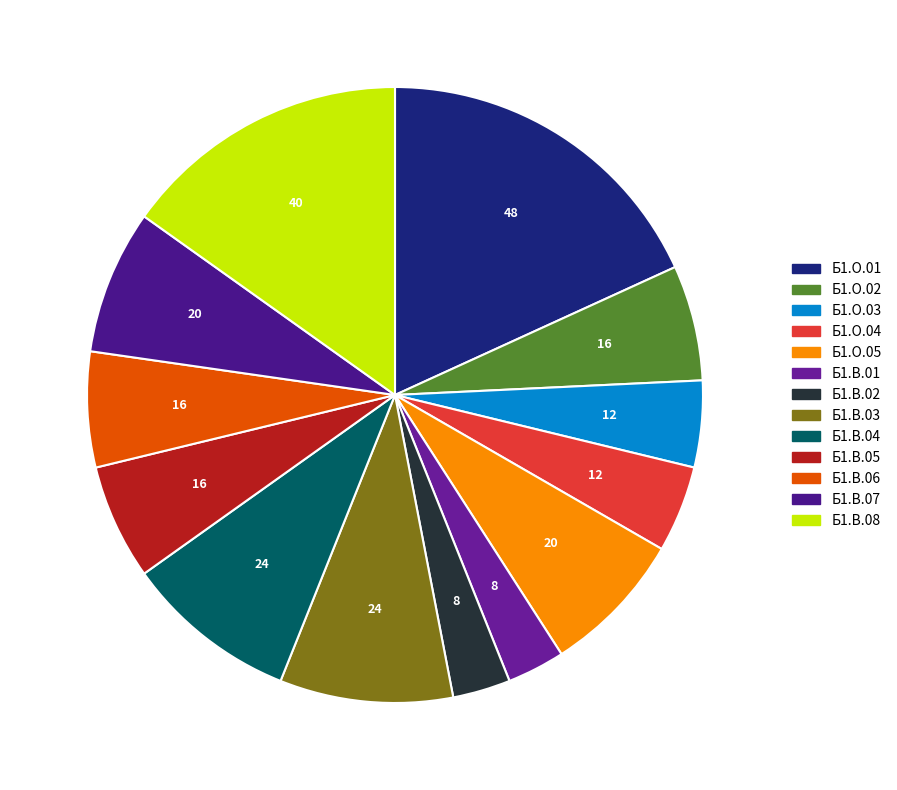

To the nearest percent, what is the difference between the largest and smallest slice percentages?

15%